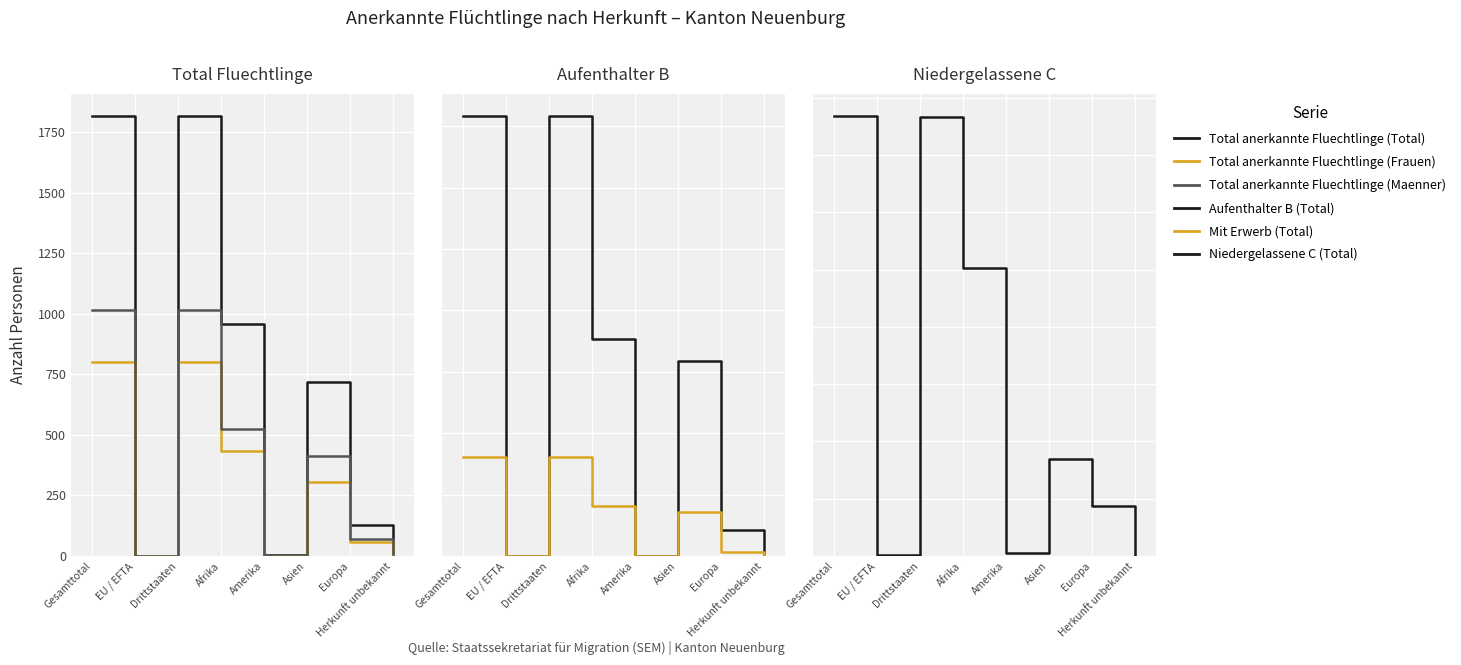

Which series has the largest total across all categories?

Total anerkannte Fluechtlinge (Total)